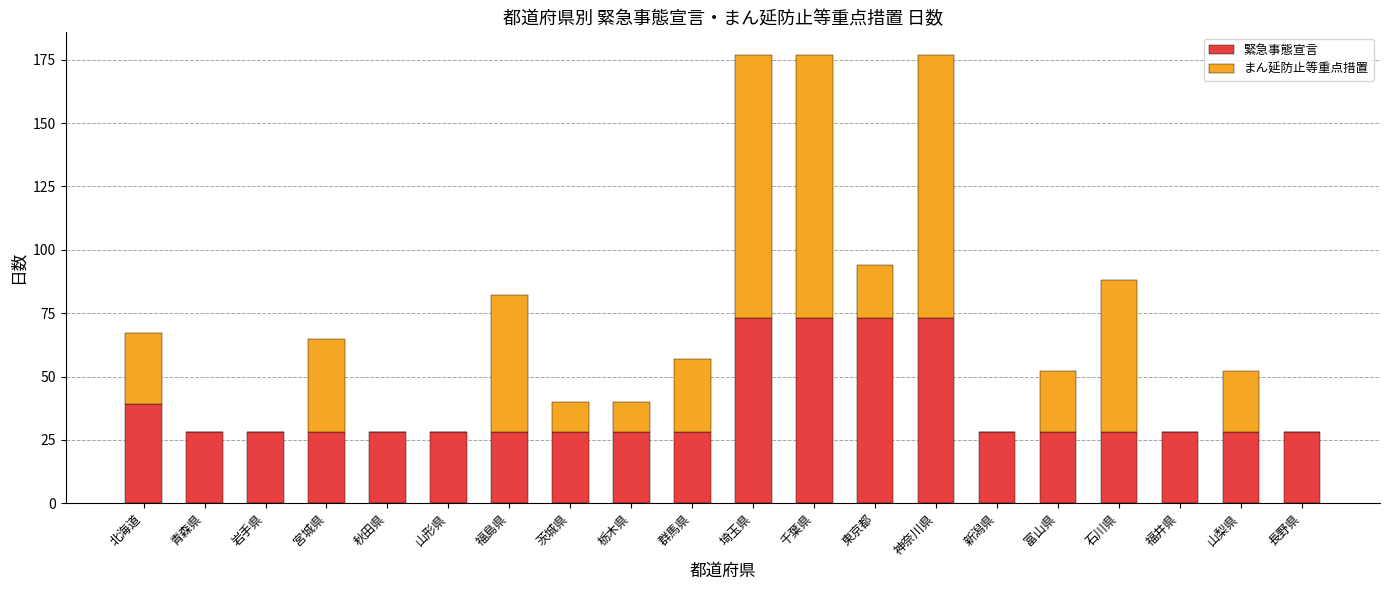

Is it true that 緊急事態宣言 equals 43 at 山梨県?

False